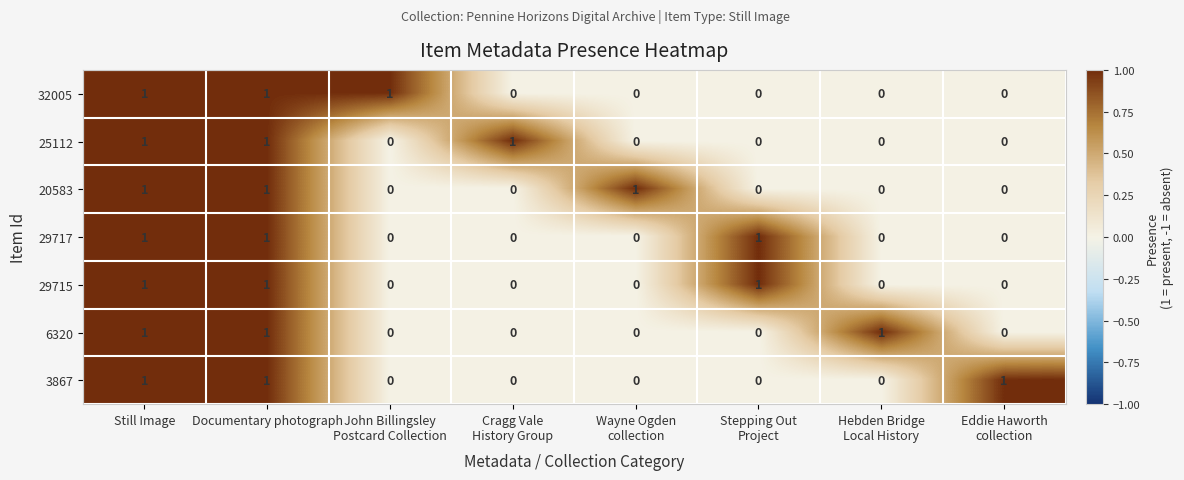

How many values in 29717 are above zero?

3